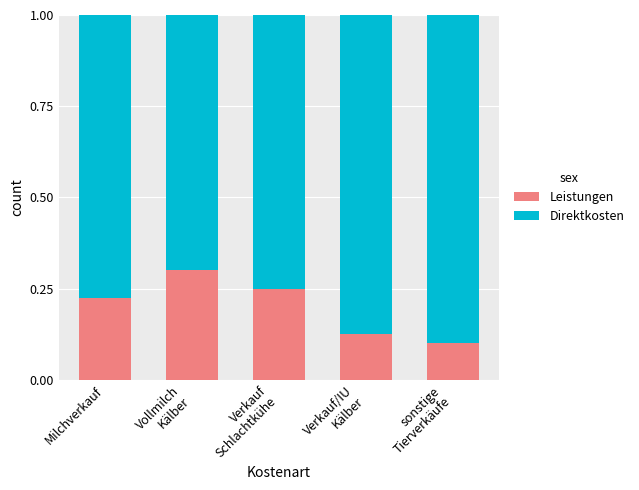

What is the sum of all Leistungen values?

1.0